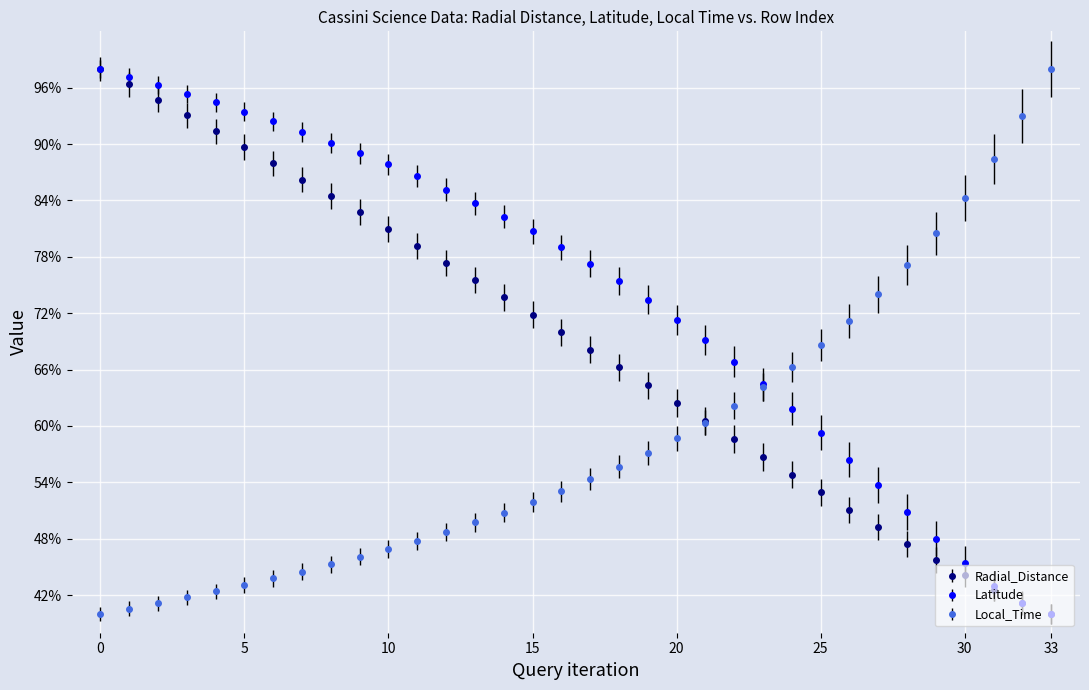

True or false: Local_Time has more than 2 interior local peaks.

False